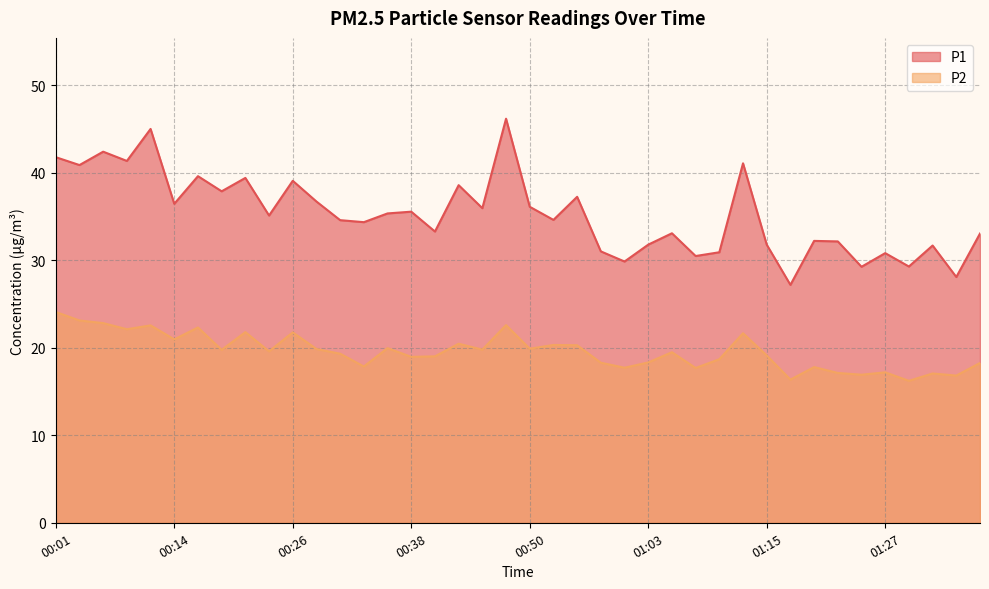

True or false: P2 and P1 intersect in this chart.

False